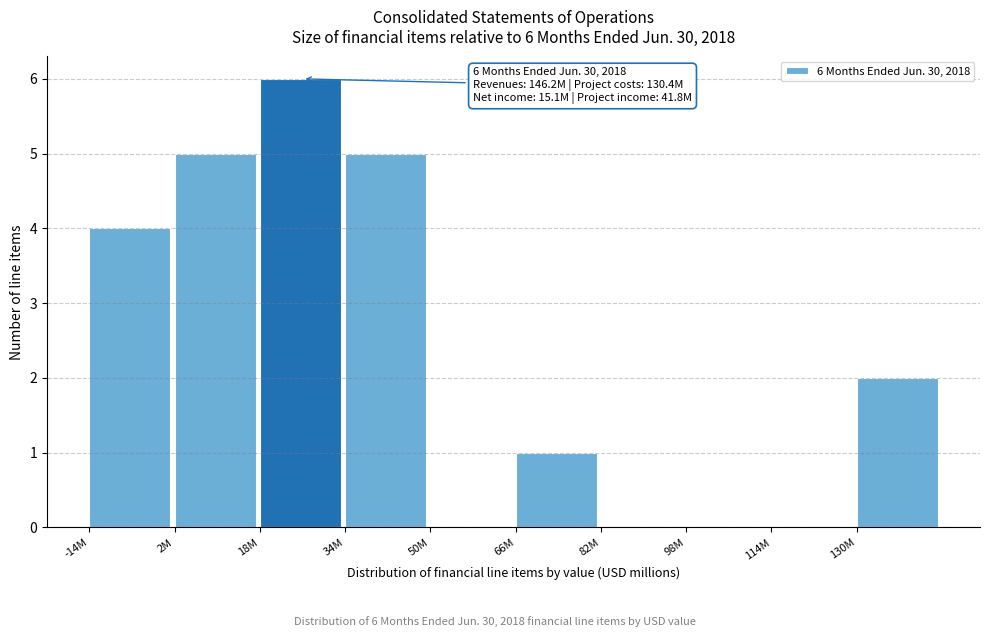

Reading left to right, what are all the values shown in this chart?

-14M=4	2M=5	18M=6	34M=5	50M=0	66M=1	82M=0	98M=0	114M=0	130M=2